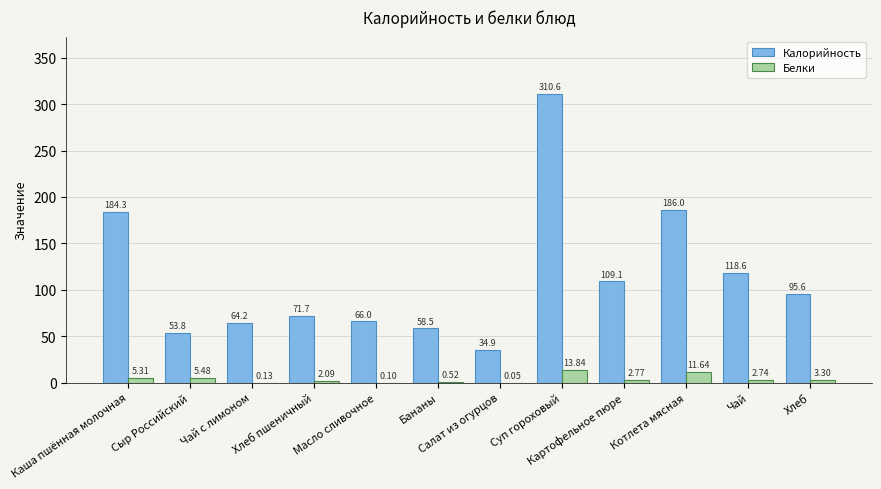

At which category is the sum across all series the highest?

Суп гороховый